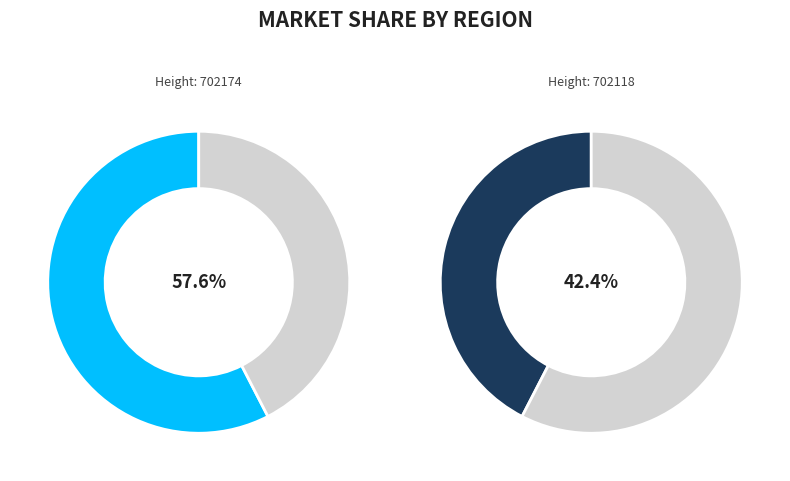

Count the number of slices in the pie.

2